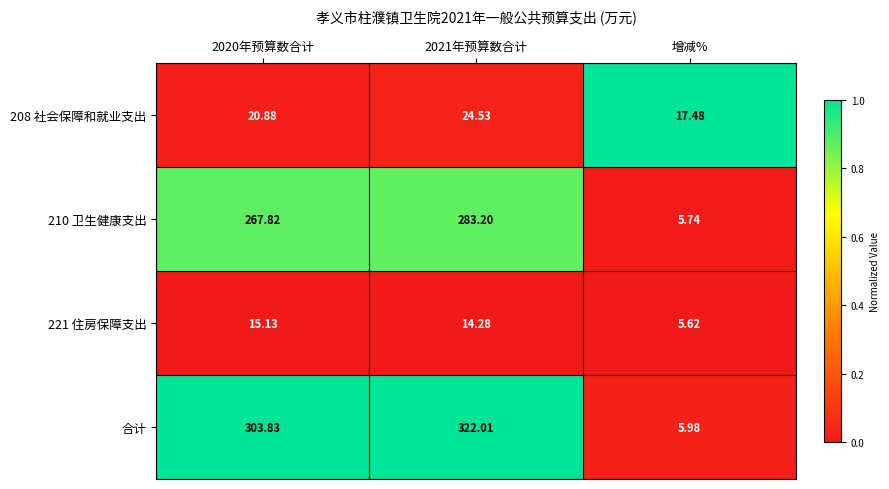

Which series has the largest total across all categories?

合计